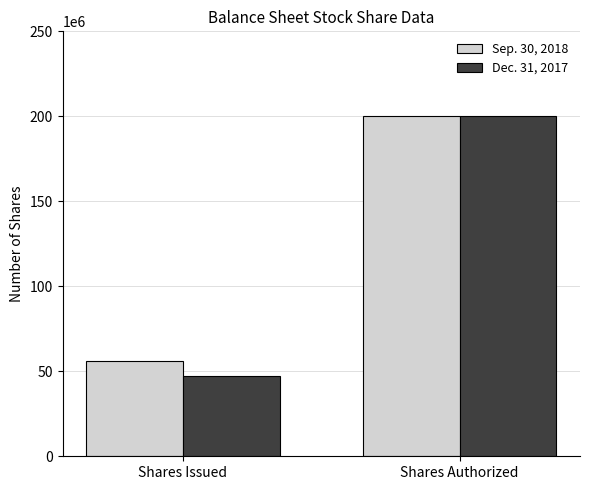

Is it true that Dec. 31, 2017 equals 136596608 at Shares Authorized?

False